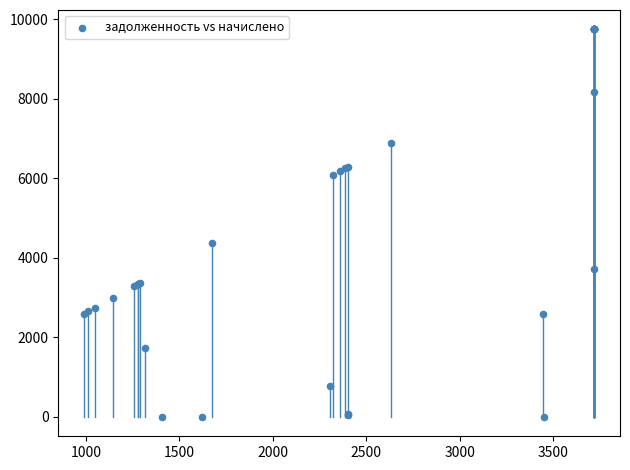

What Y value in the scatter plot is closest to 4875?

4387.5